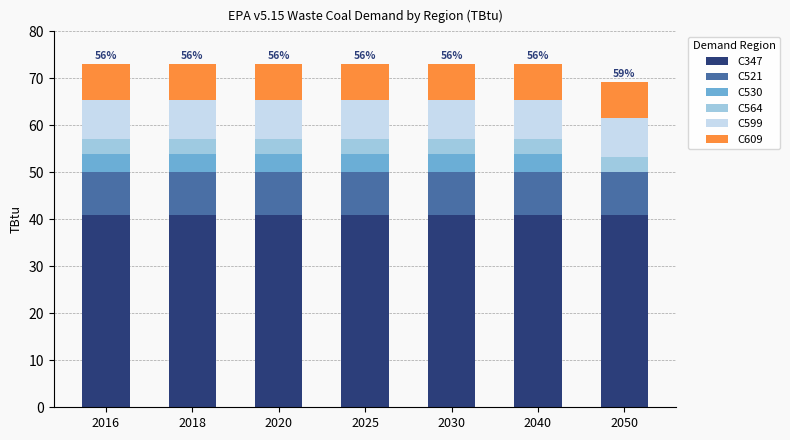

What is the total value across all series at 2018?

73.2